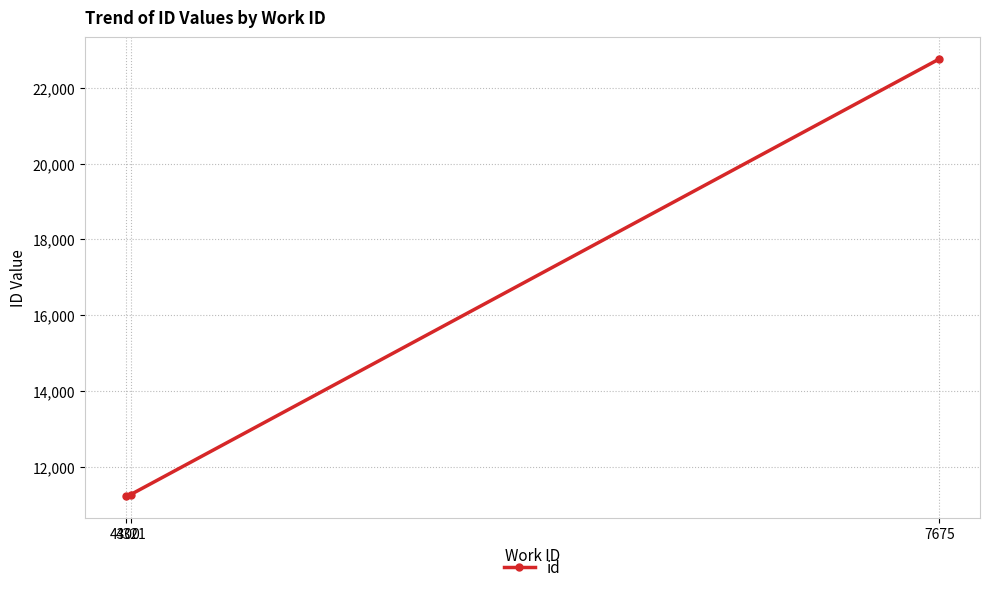

True or false: the data shows 16485 at 4300.

False